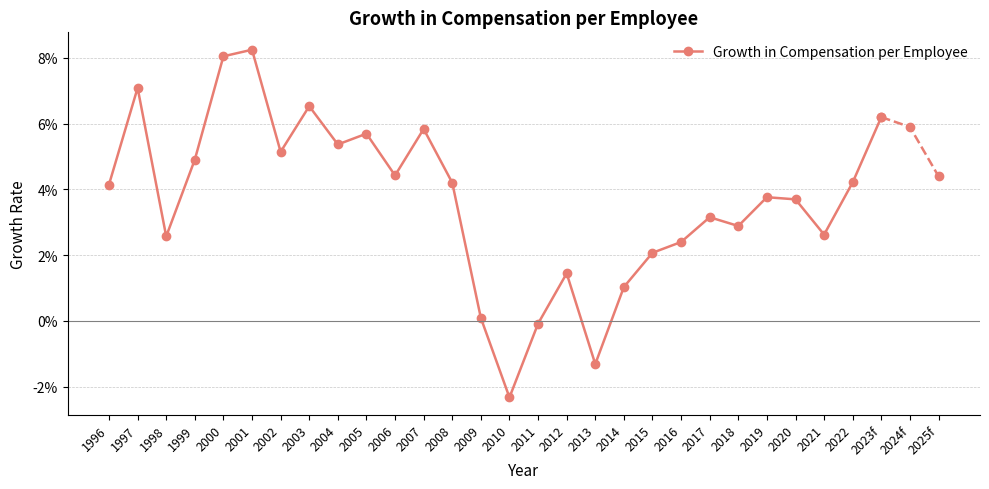

What is the difference between the second highest and second lowest values?

0.1